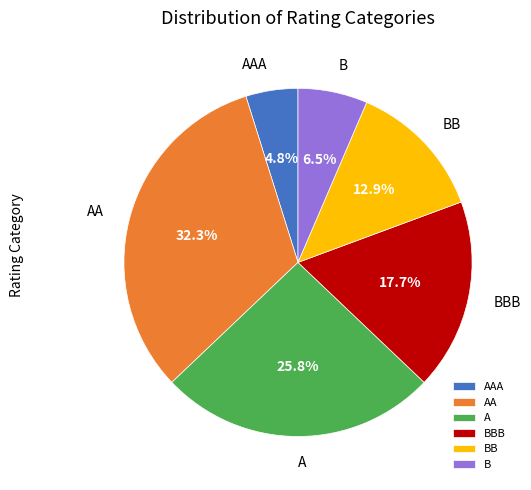

Which category has the smallest portion of the pie?

AAA